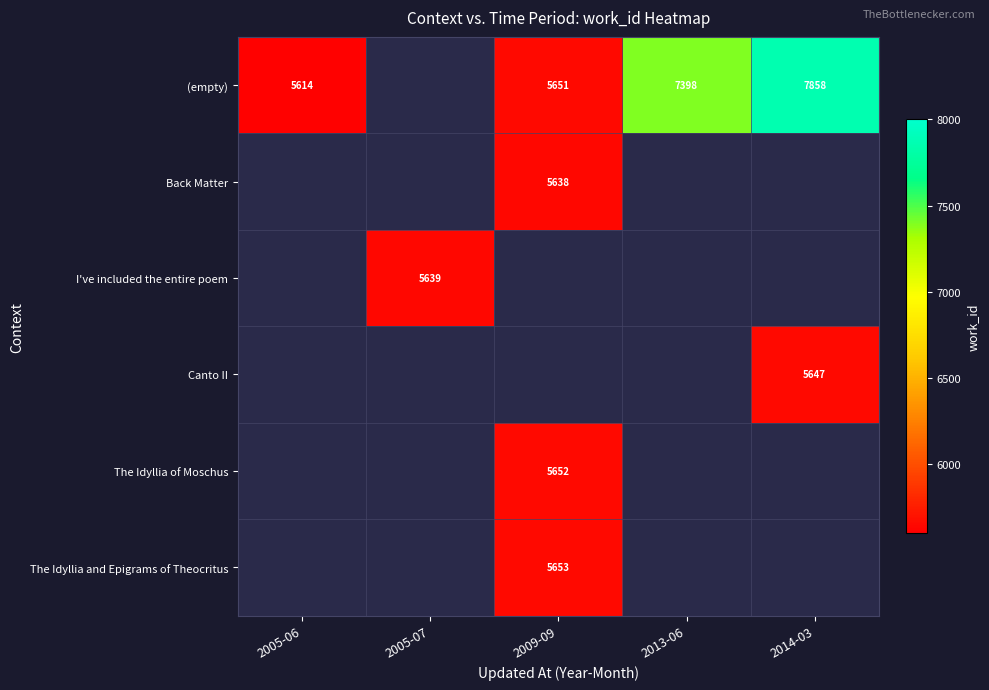

Is it true that (empty) equals 5651 at 2009-09?

True